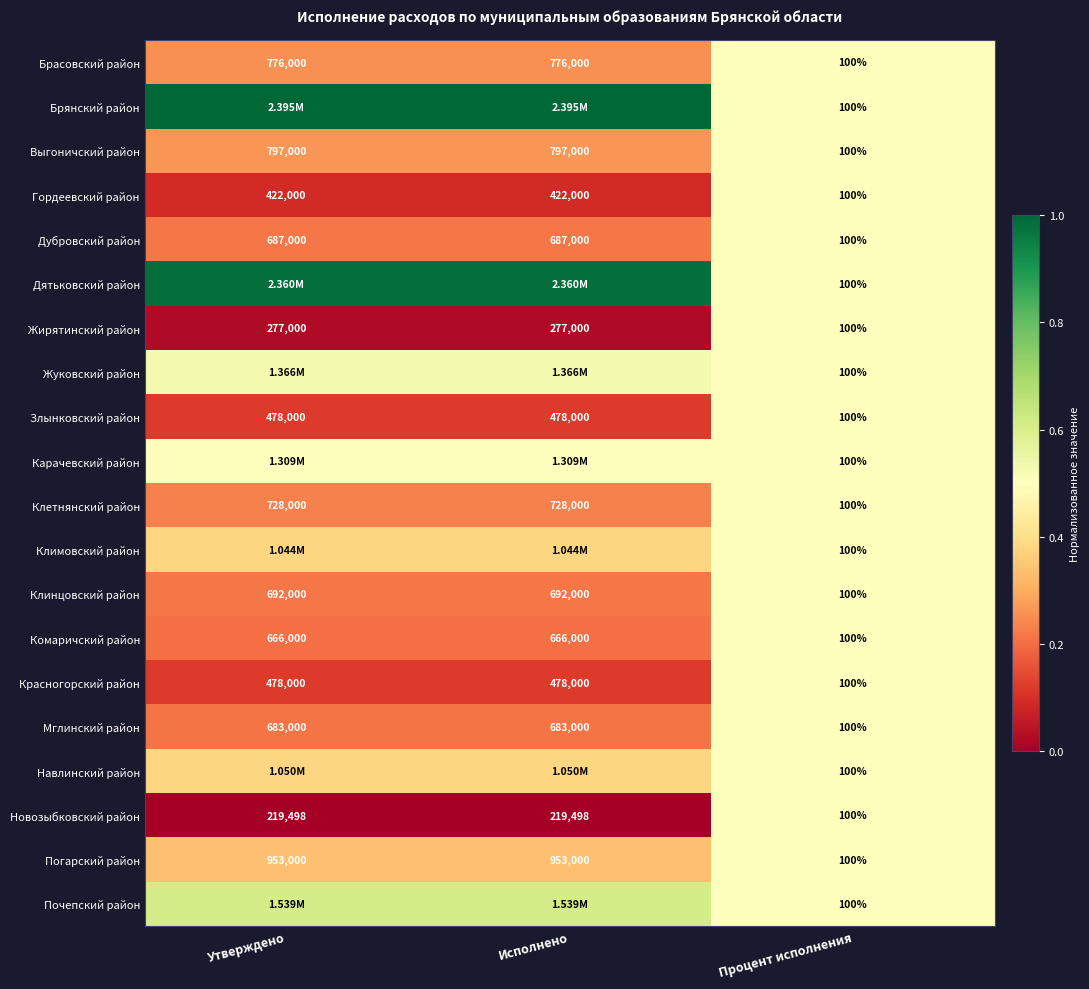

Is the value of Дятьковский район at Процент исполнения greater than the value of Новозыбковский район at Исполнено?

No